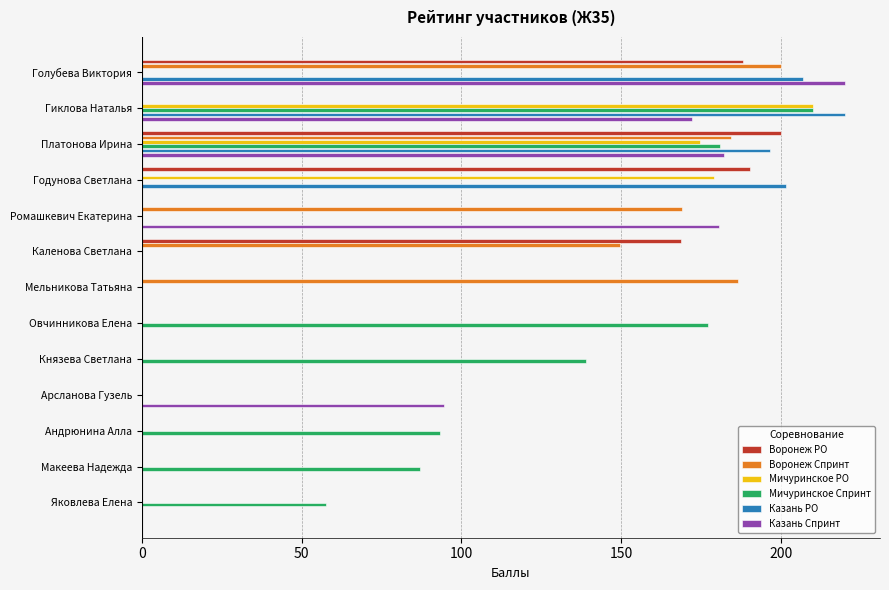

At which category is the sum across all series the highest?

Платонова Ирина